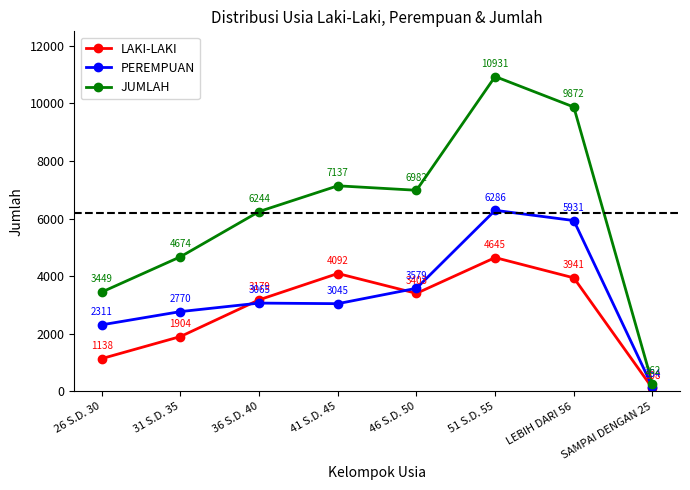

Between which two adjacent categories do LAKI-LAKI and PEREMPUAN first intersect?

31 S.D. 35 and 36 S.D. 40